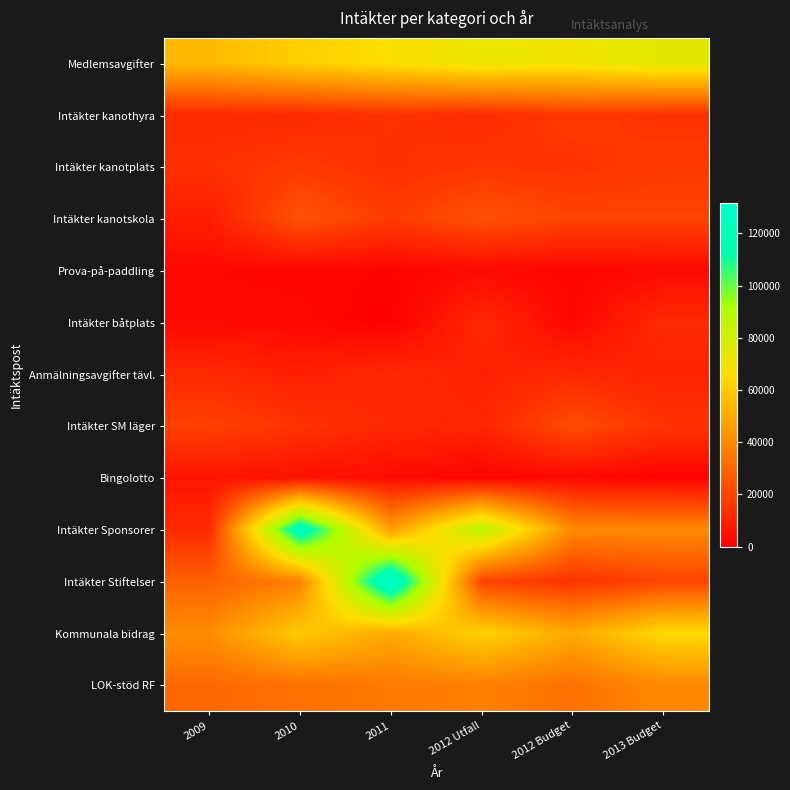

List the series in order of their peak value, highest first.

Intäkter Stiftelser, Intäkter Sponsorer, Medlemsavgifter, Kommunala bidrag, LOK-stöd RF, Intäkter kanotskola, Intäkter SM läger, Intäkter kanothyra, Intäkter kanotplats, Intäkter båtplats, Anmälningsavgifter tävl., Bingolotto, Prova-på-paddling